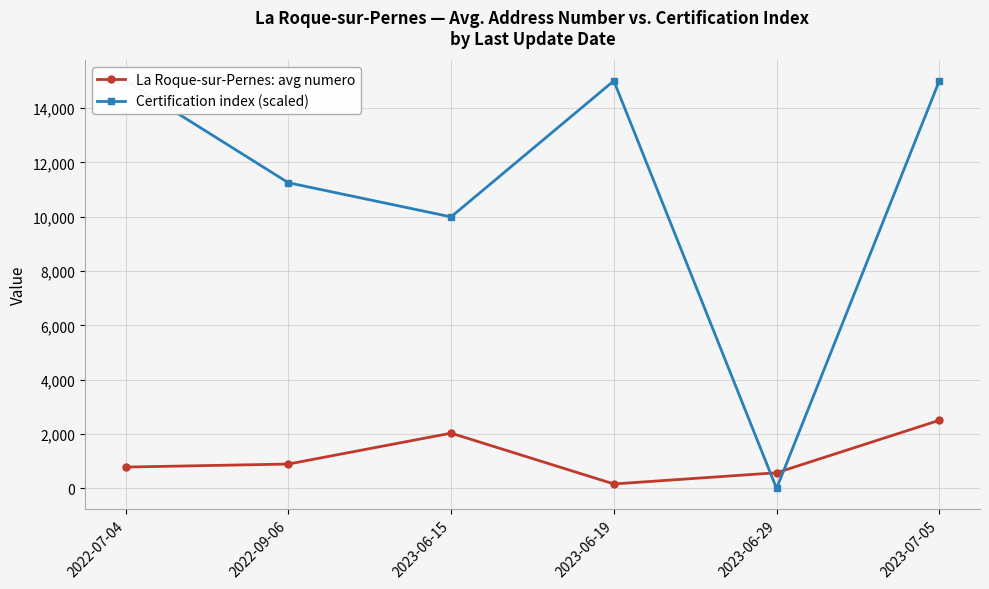

Is the value of Certification index (scaled) at 2022-09-06 greater than the value of La Roque-sur-Pernes: avg numero at 2022-09-06?

Yes